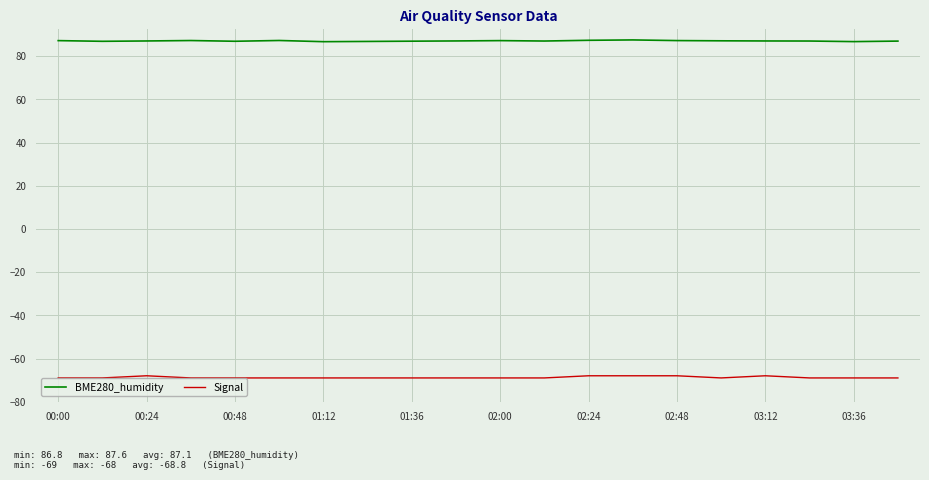

List the series in order of their peak value, lowest first.

Signal, BME280_humidity